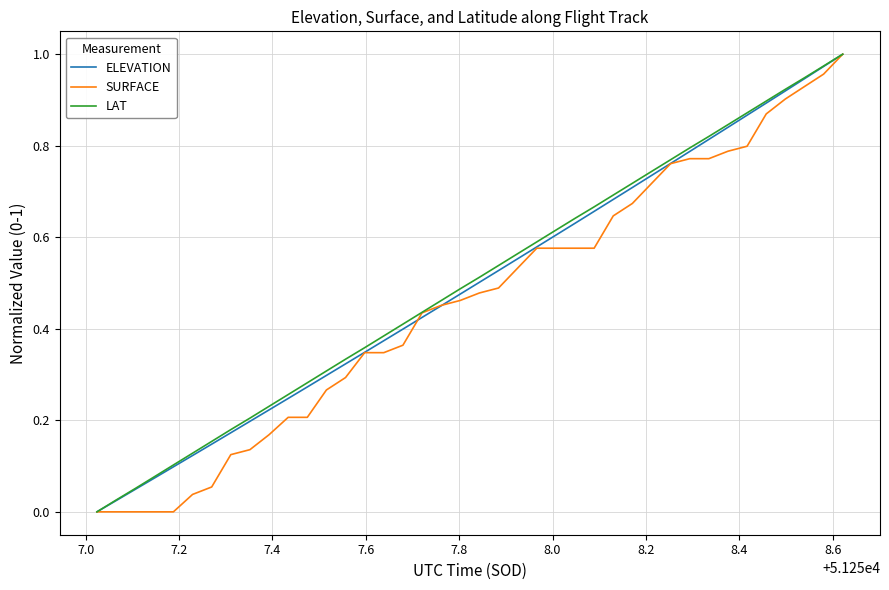

Is this an area chart (filled region under the line)?

No